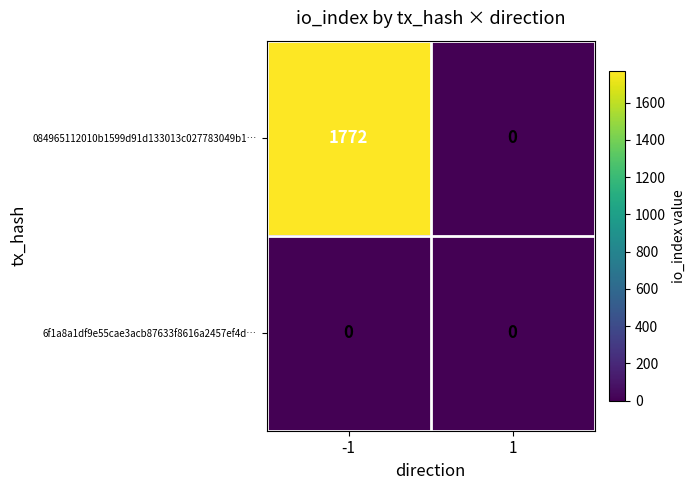

List the series in order of their peak value, lowest first.

6f1a8a1df9e55cae3acb87633f8616a2457ef4d…, 084965112010b1599d91d133013c027783049b1…